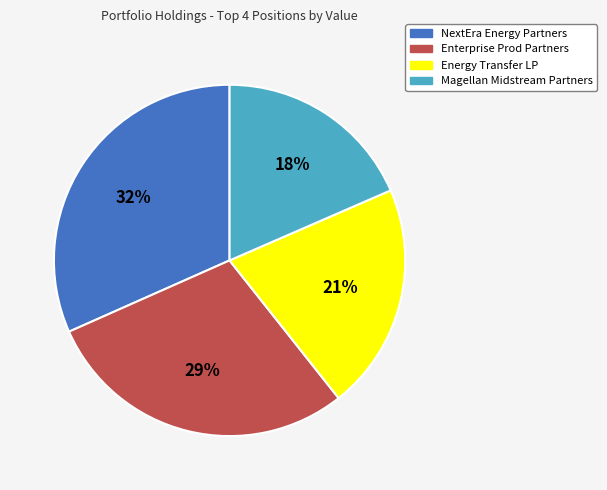

What is the ratio of the value at Magellan Midstream Partners to the value at Enterprise Prod Partners?

0.6